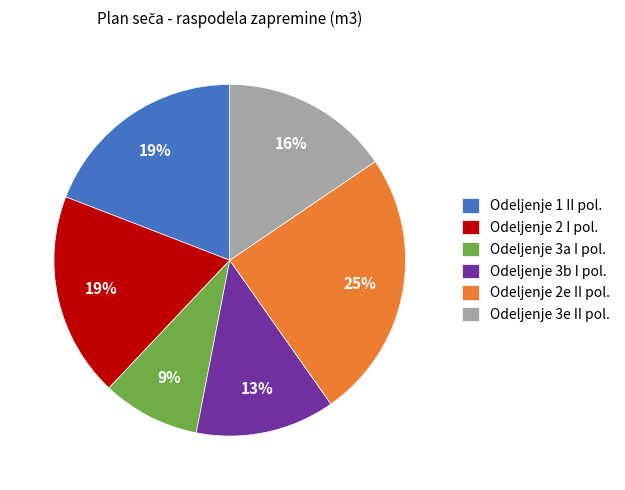

How many segments does this pie chart have?

6